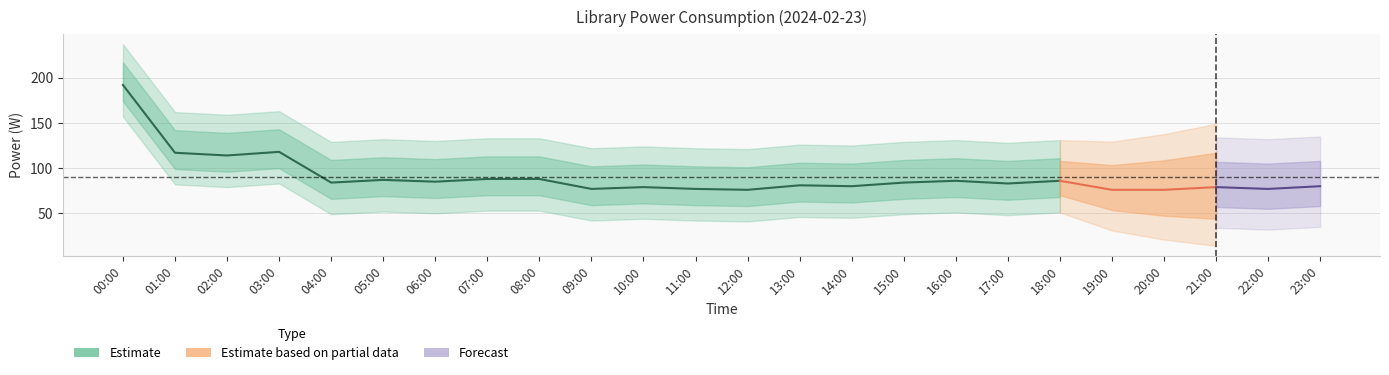

What is the sum of all values?

2170